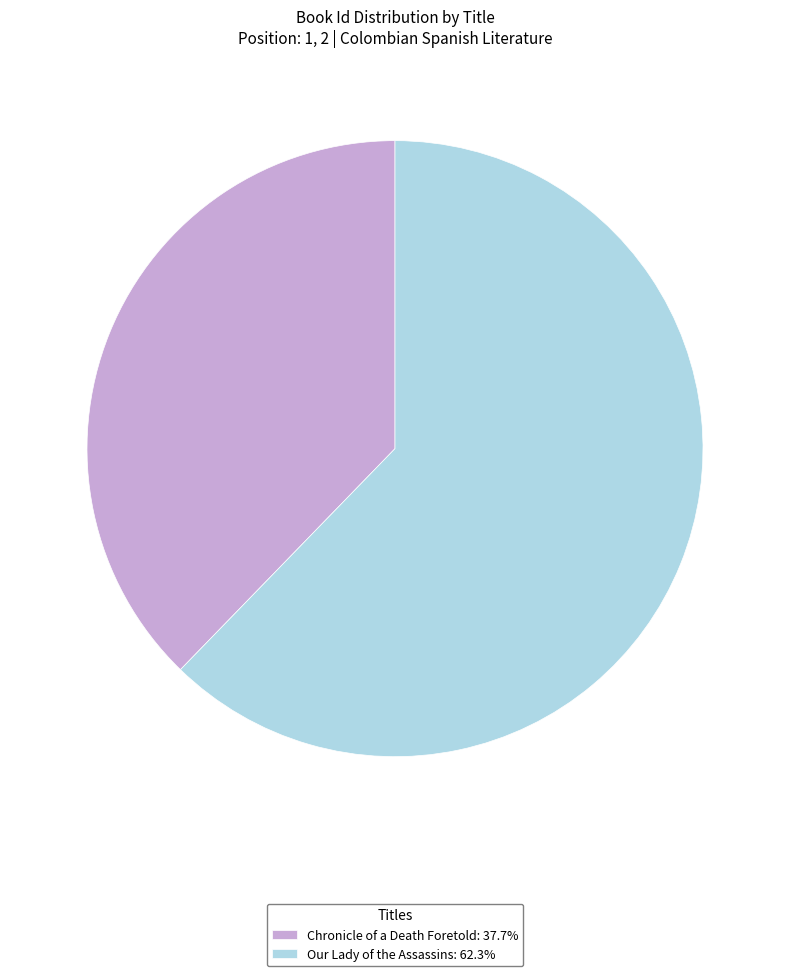

What is the ratio of the value at Chronicle of a Death Foretold: 37.7% to the value at Our Lady of the Assassins: 62.3%?

0.6